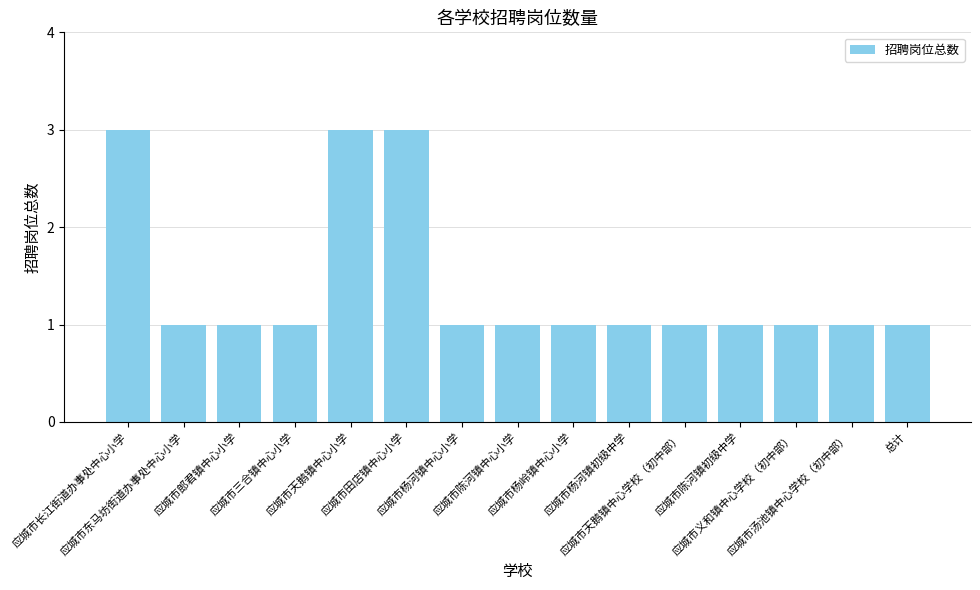

What is the difference between the second highest and second lowest values?

2